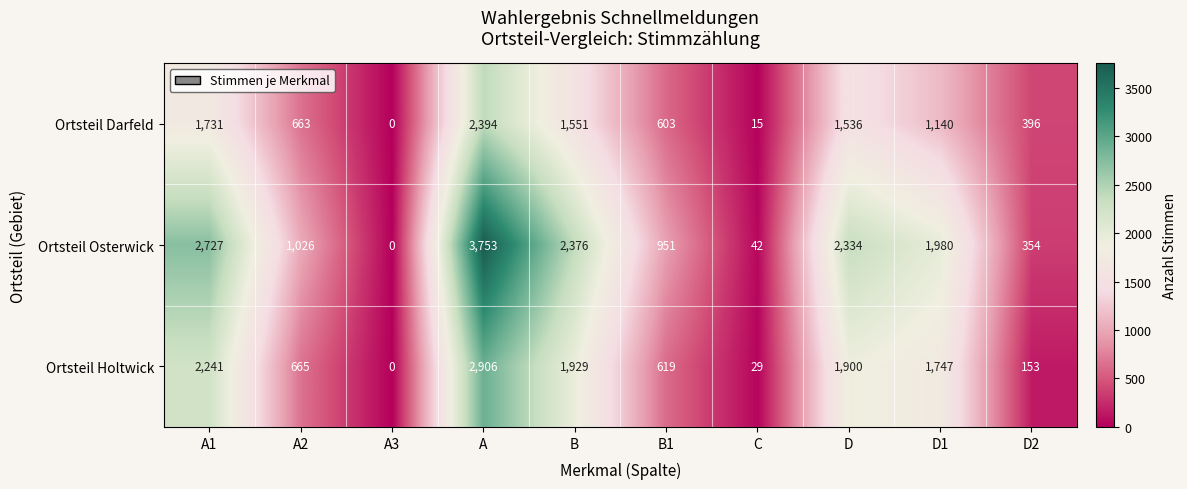

Reading left to right, extract all data points from this chart.

Ortsteil Darfeld: 1731	663	0	2394	1551	603	15	1536	1140	396
Ortsteil Osterwick: 2727	1026	0	3753	2376	951	42	2334	1980	354
Ortsteil Holtwick: 2241	665	0	2906	1929	619	29	1900	1747	153